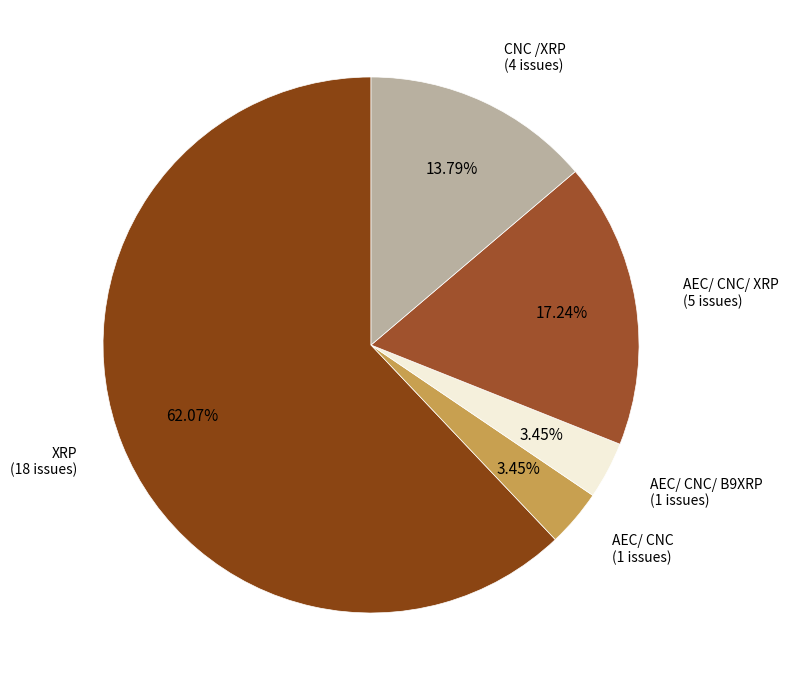

Which category accounts for the majority?

XRP (18 issues)